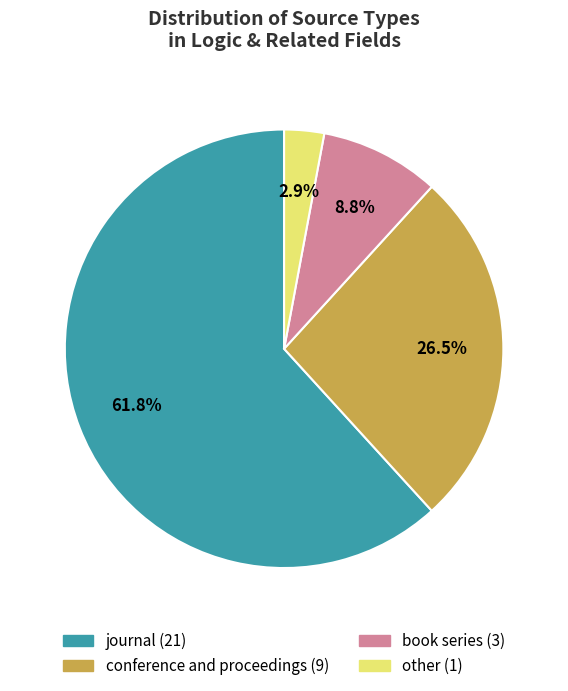

Rank the categories by value from lowest to highest.

other, book series, conference and proceedings, journal